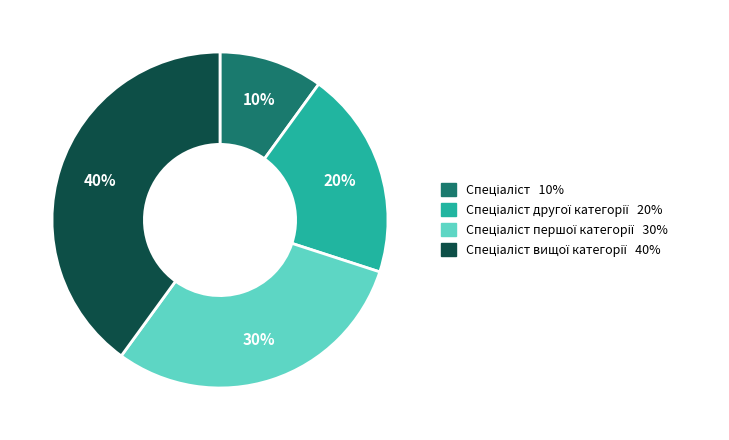

To the nearest percent, what is the difference between the largest and smallest slice percentages?

30%